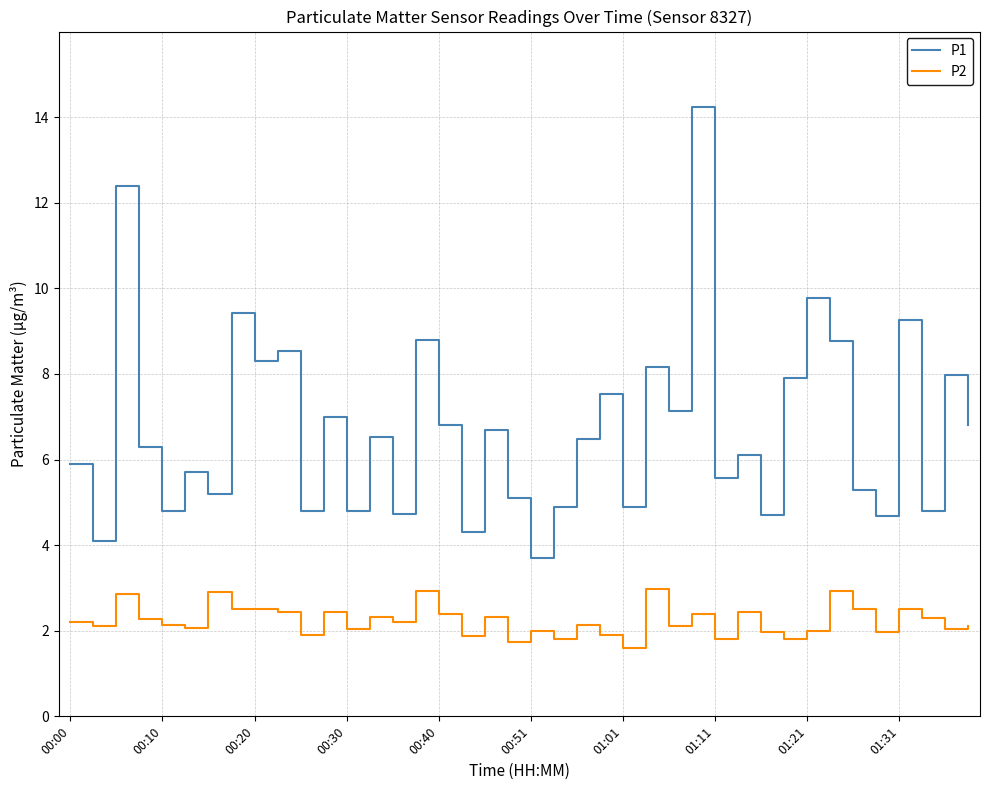

Which series has the widest spread of values?

P1